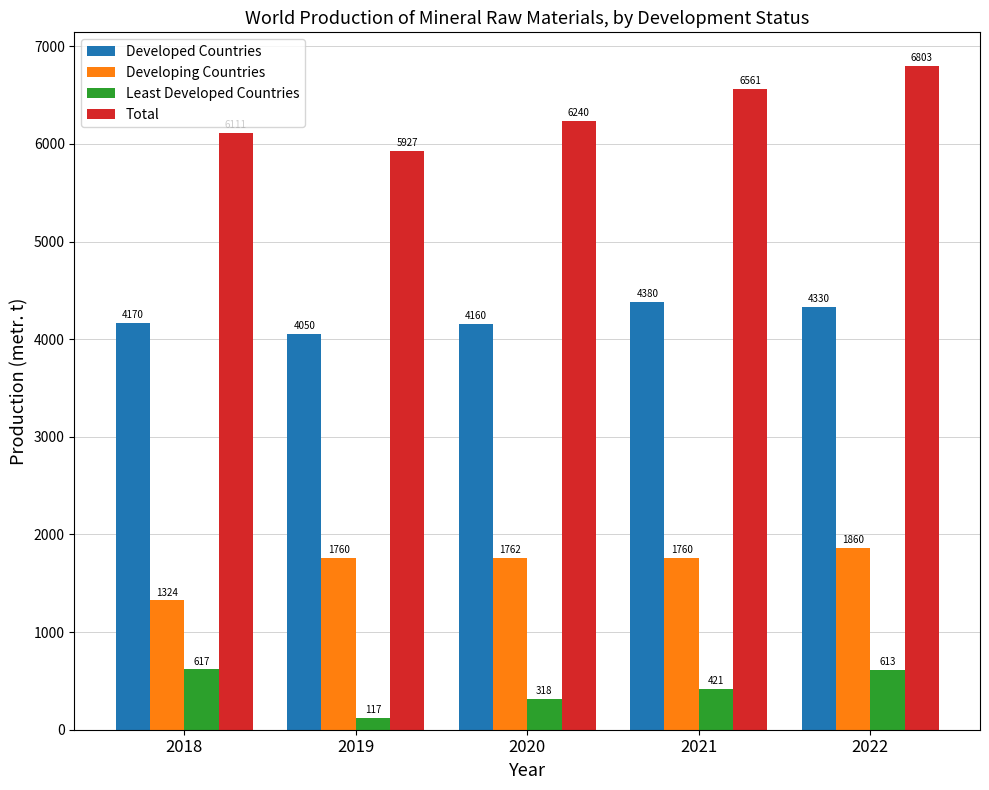

Rank the series by their maximum value, from lowest to highest.

Least Developed Countries, Developing Countries, Developed Countries, Total